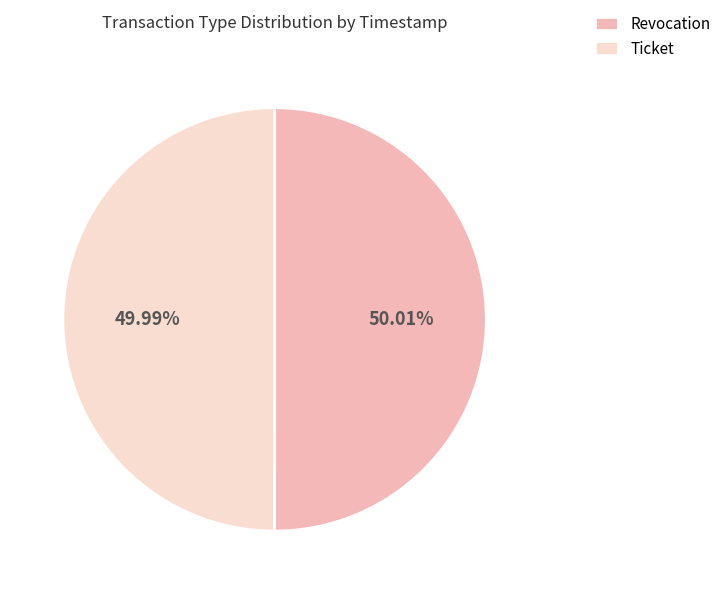

How much of the chart is everything except Ticket?

50.0%